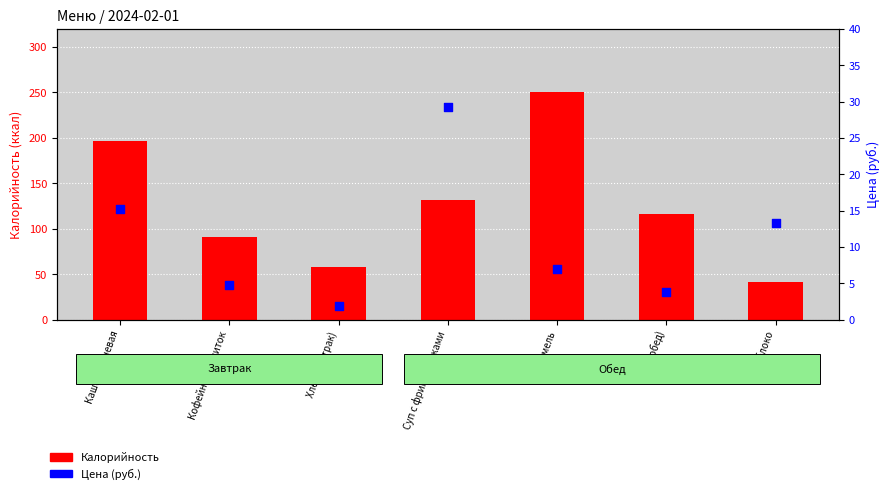

Which series reaches the minimum Y coordinate?

Цена (руб.)